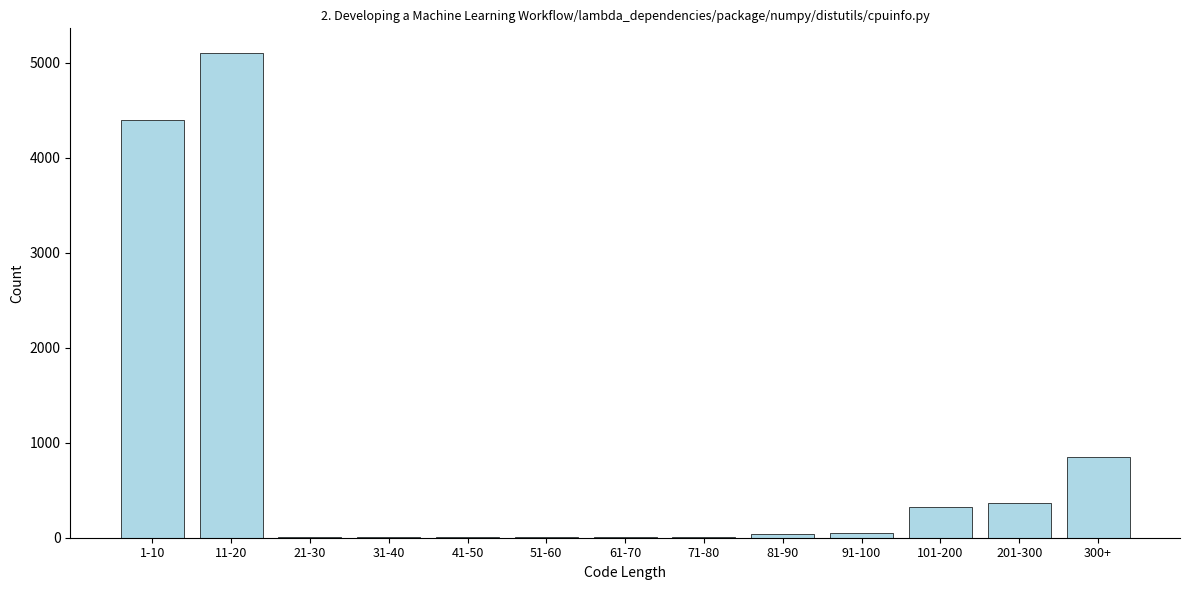

Which category has the highest value across all series?

11-20